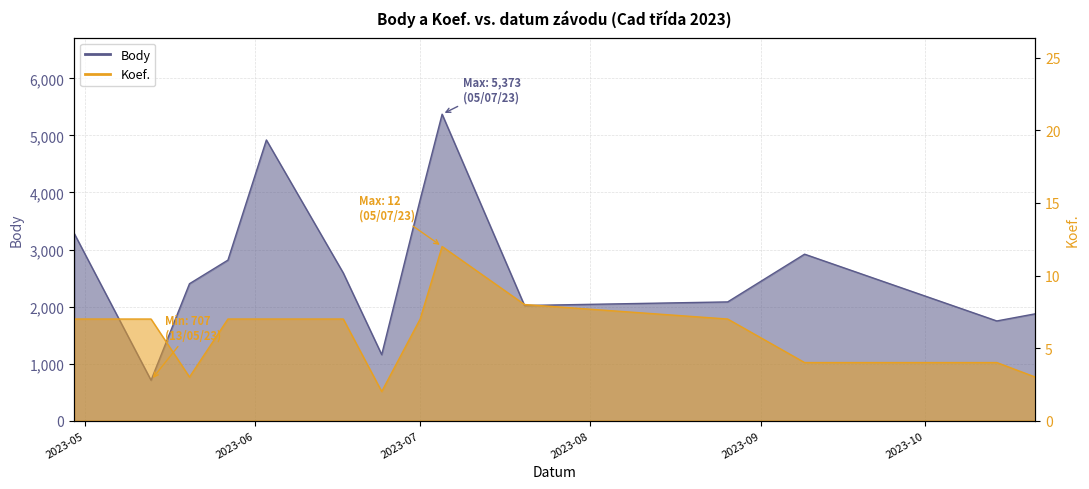

What is the minimum value for Koef.?

2